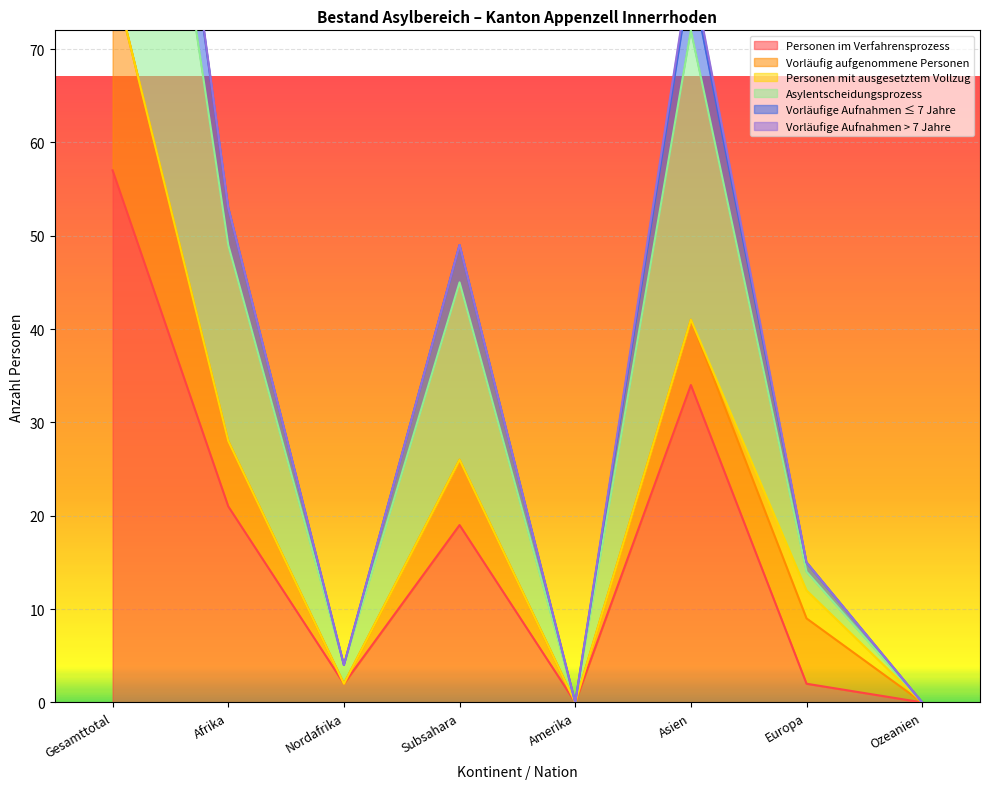

How many interior local peaks does the Vorläufige Aufnahmen ≤ 7 Jahre series have?

2